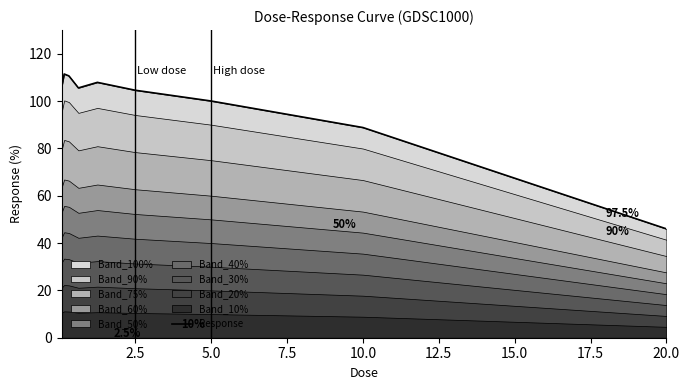

Is it true that Response equals 46.0 at 20.0?

True